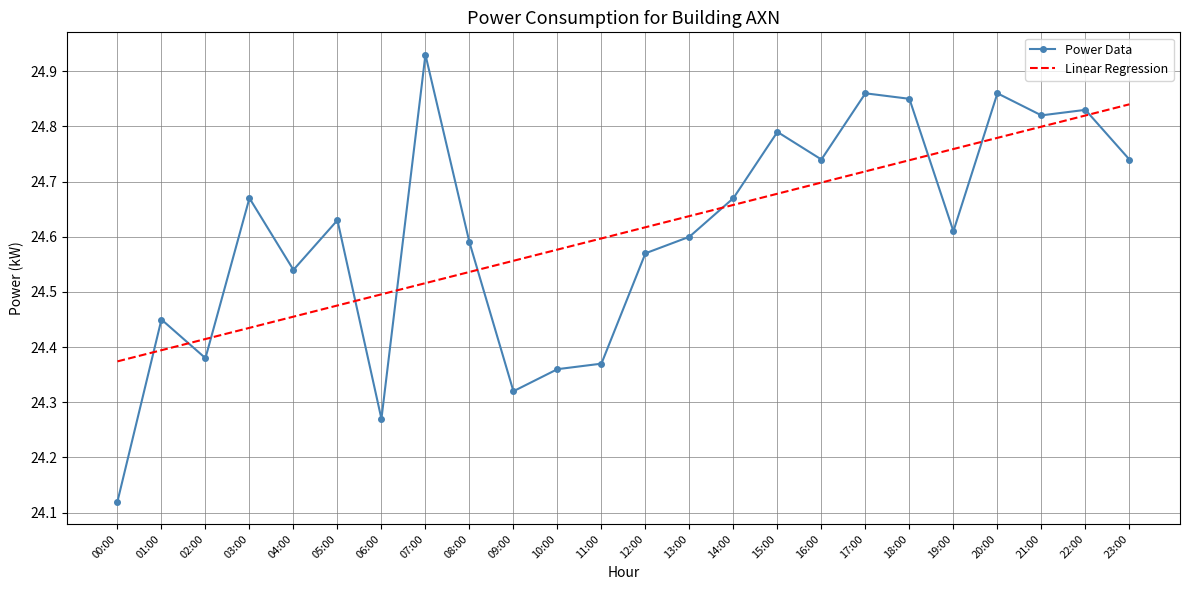

Rank the categories by Linear Regression value from lowest to highest.

00:00, 01:00, 02:00, 03:00, 04:00, 05:00, 06:00, 07:00, 08:00, 09:00, 10:00, 11:00, 12:00, 13:00, 14:00, 15:00, 16:00, 17:00, 18:00, 19:00, 20:00, 21:00, 22:00, 23:00